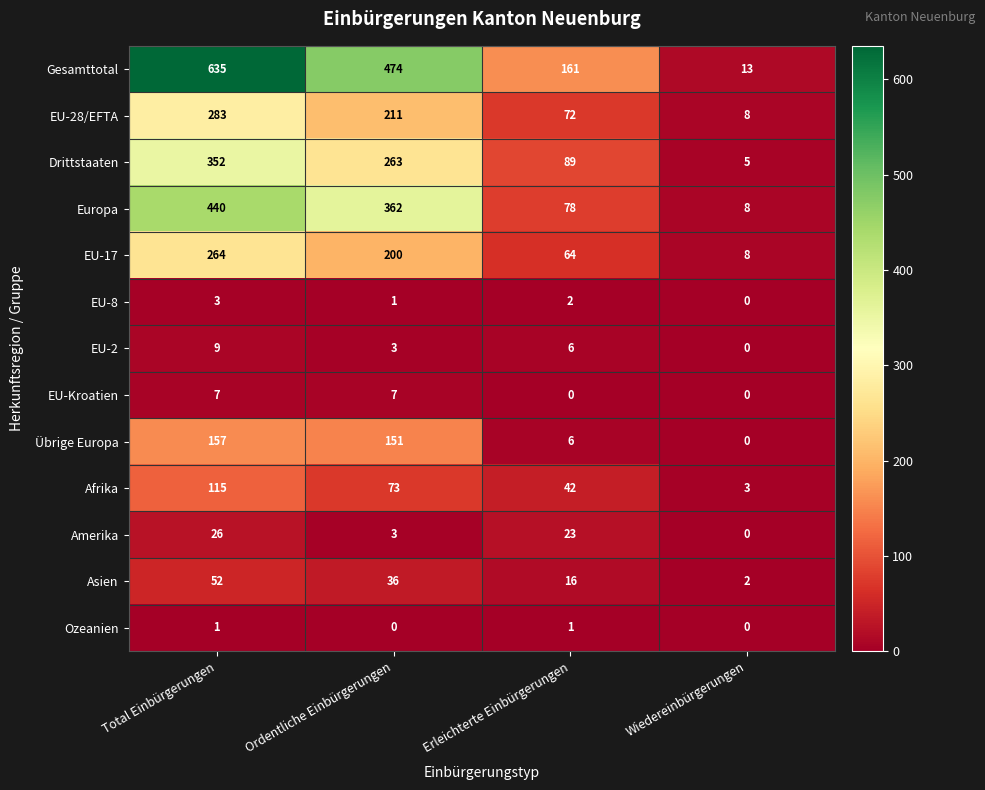

Which category has the lowest value in the Amerika series?

Wiedereinbürgerungen